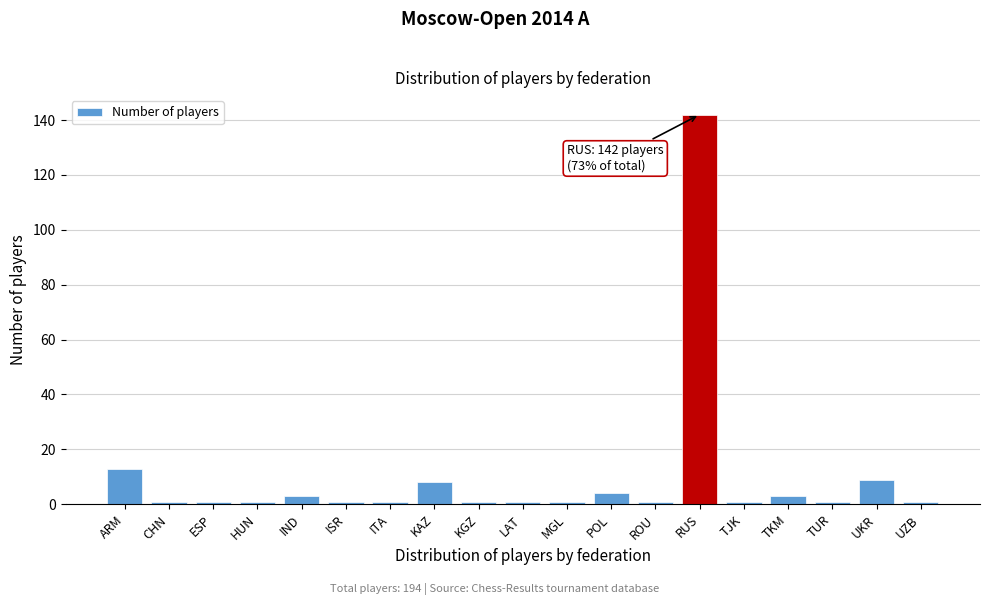

Reading left to right, transcribe all the data shown in this chart.

13	1	1	1	3	1	1	8	1	1	1	4	1	142	1	3	1	9	1